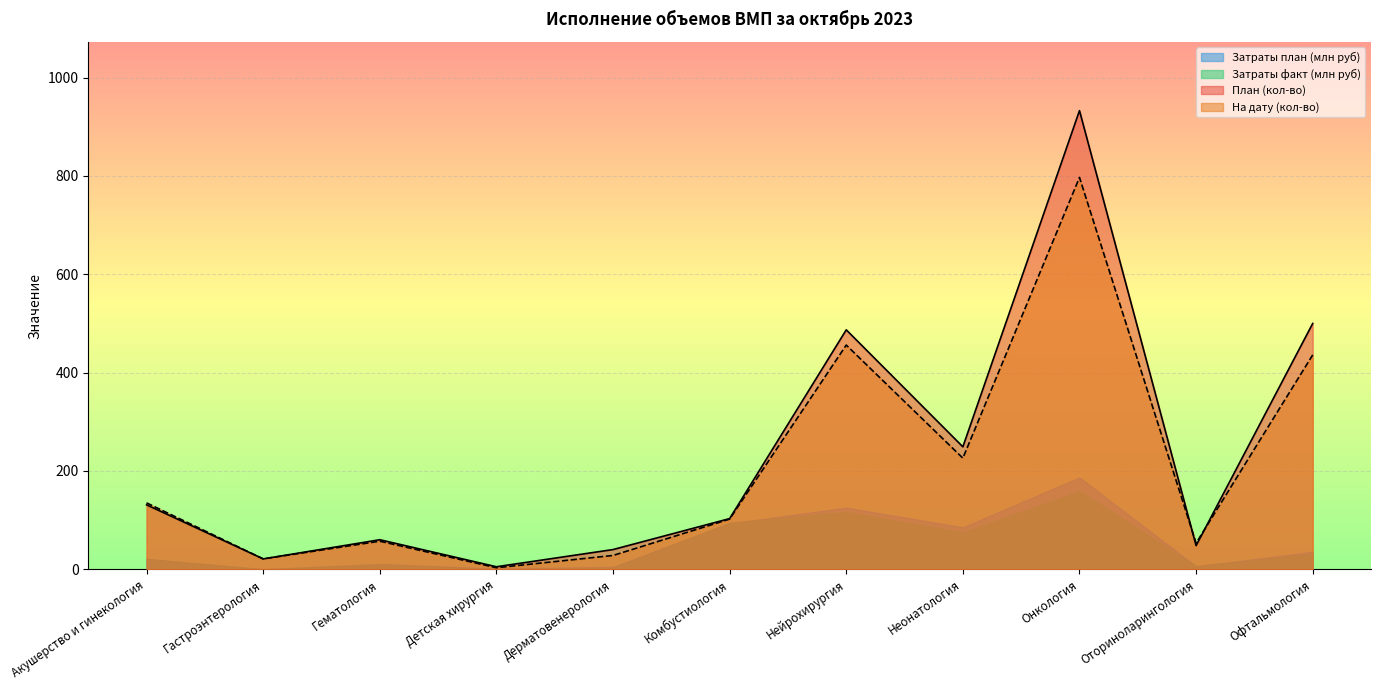

True or false: На дату (кол-во) and План (кол-во) intersect in this chart.

True